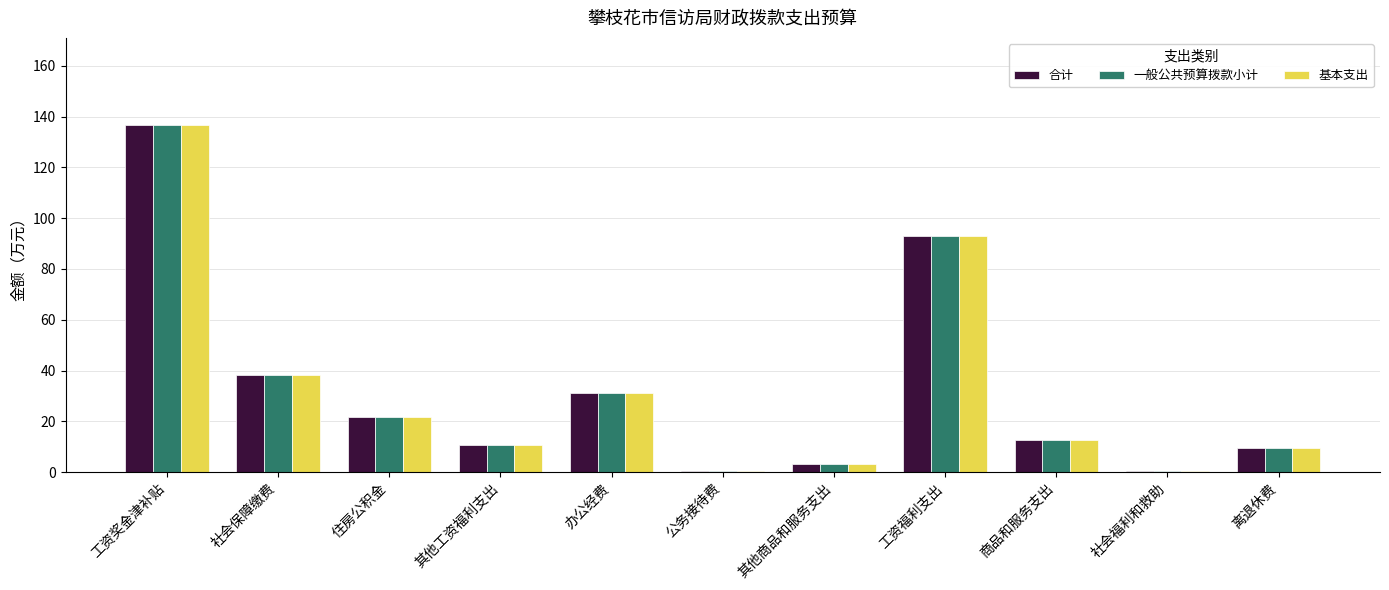

What is the sum of the 基本支出 values at 离退休费 and 办公经费?

40.7